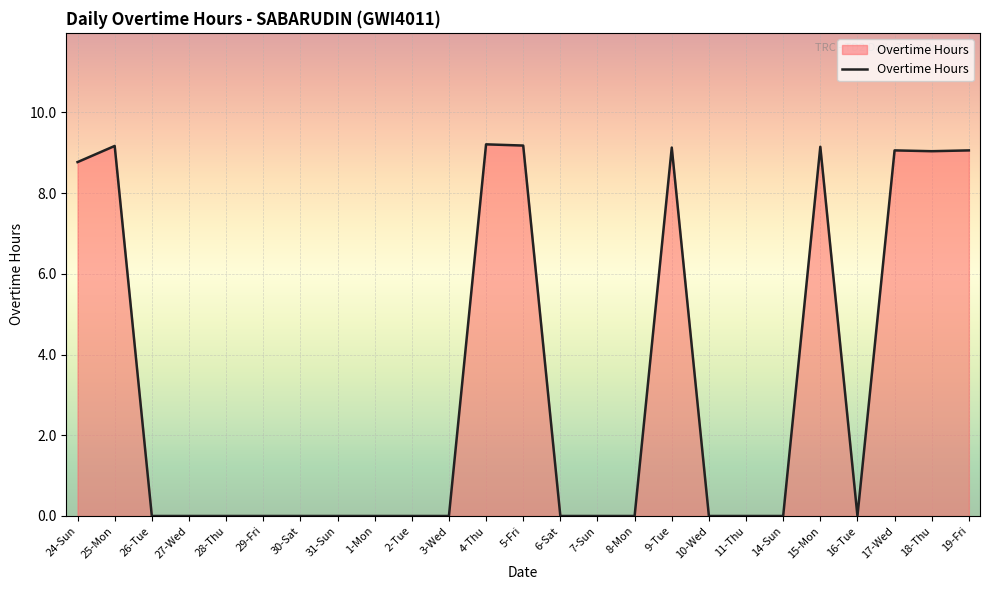

The chart shows a value of 9.2 at 25-Mon. True or false?

True